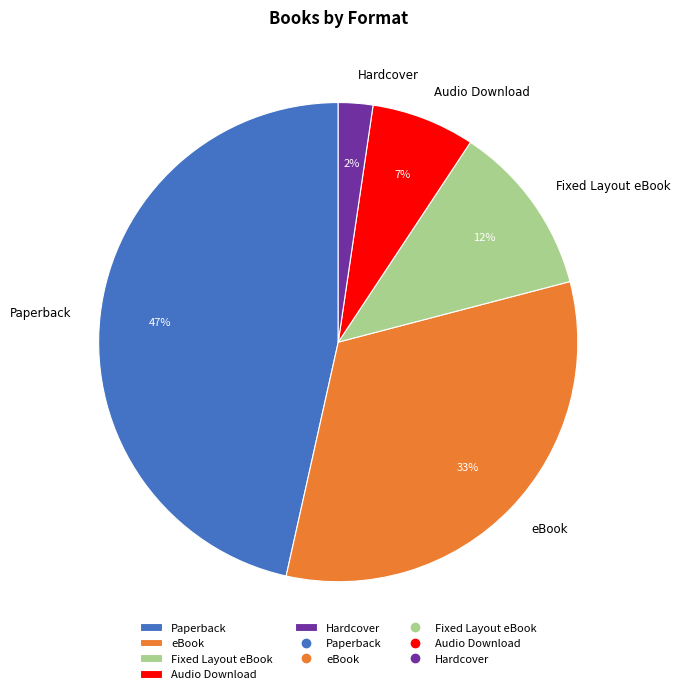

How many segments does this pie chart have?

5